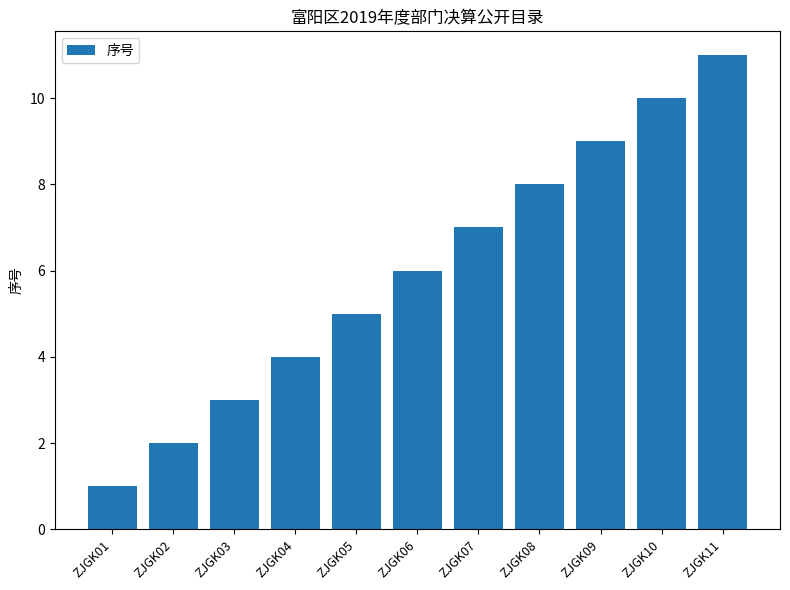

Are the bars horizontal?

No